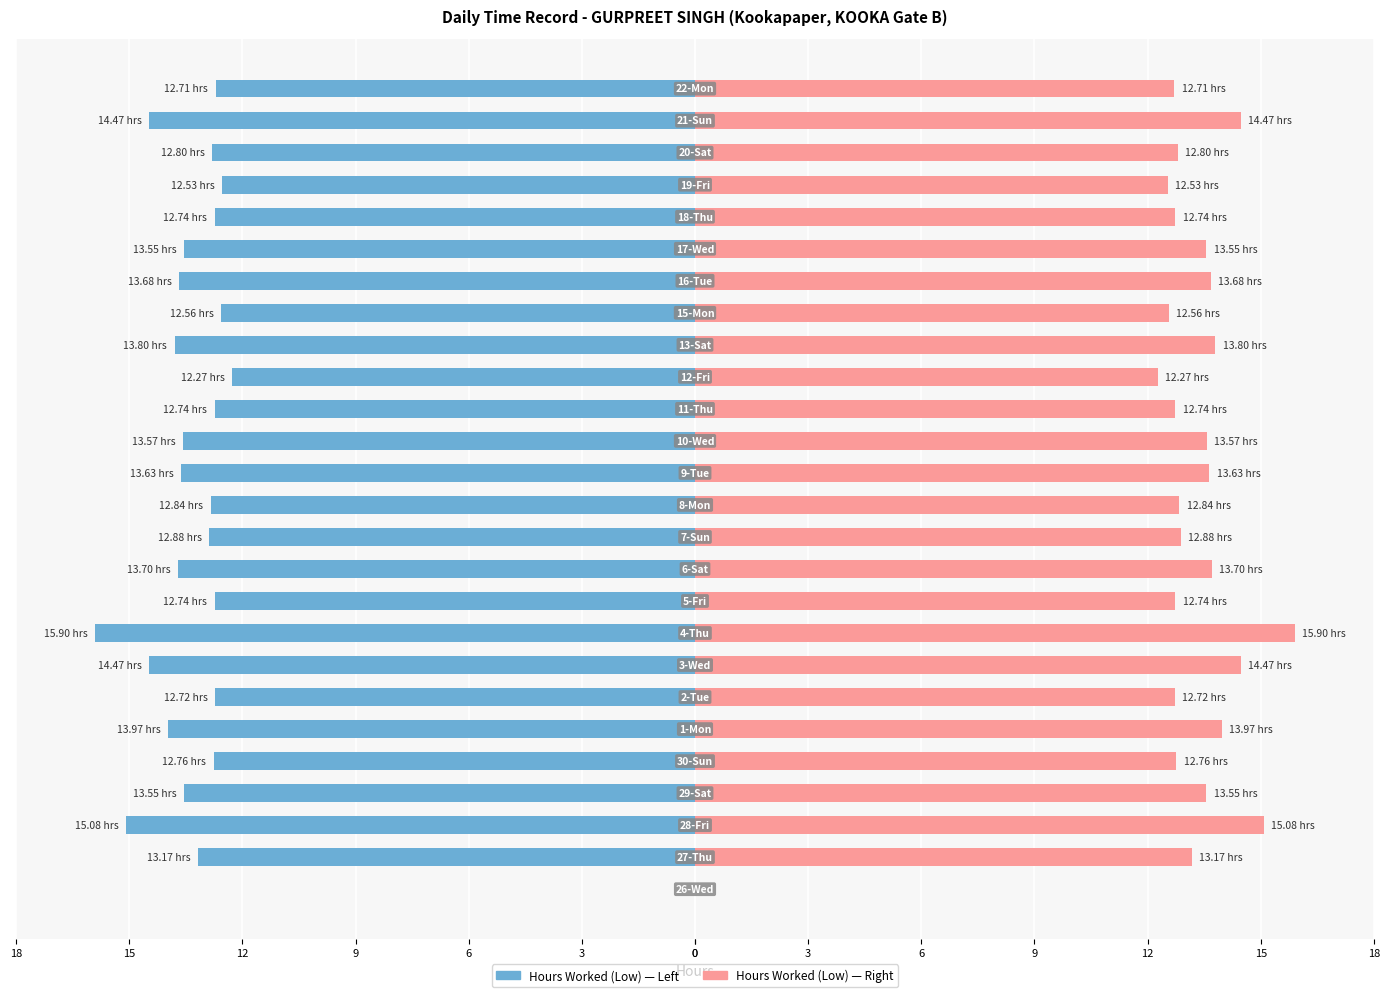

At how many categories does at least one series exceed 3?

25